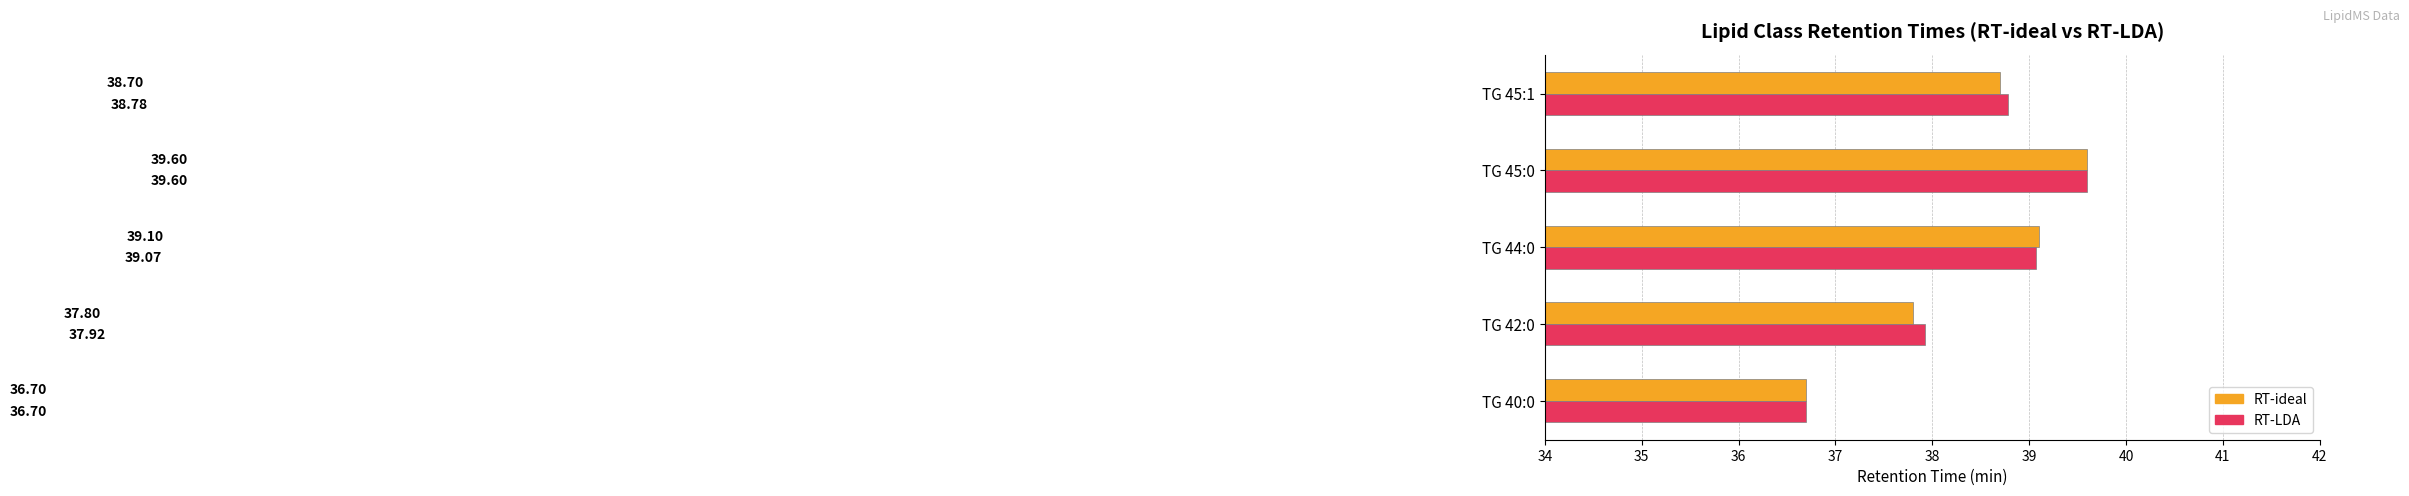

Which category has the lowest value in the RT-ideal series?

TG 40:0